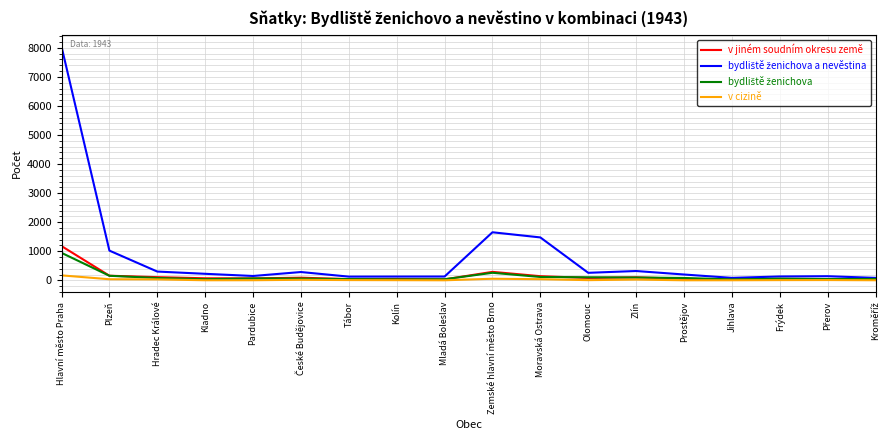

At which category is the sum across all series the highest?

Hlavní město Praha